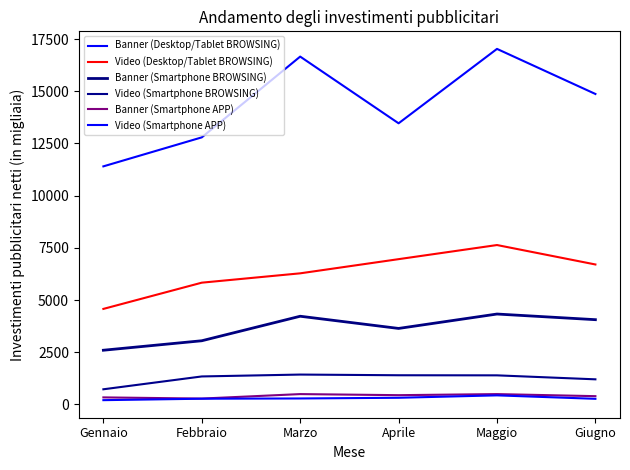

What position from the right is Giugno?

1